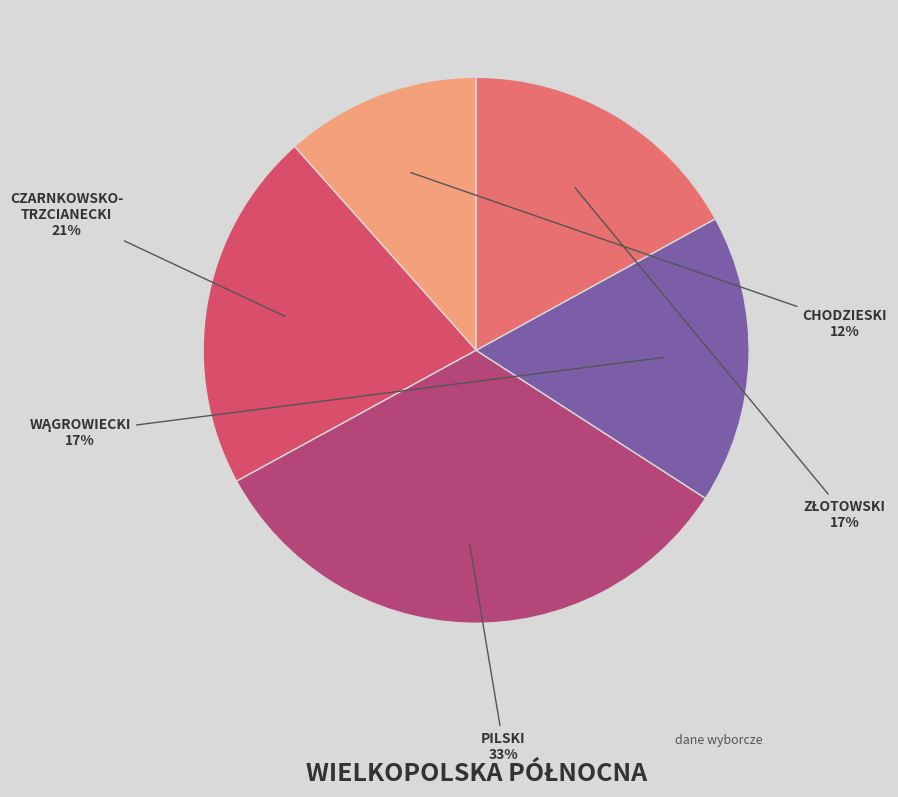

To the nearest percent, what is the average slice percentage?

20%